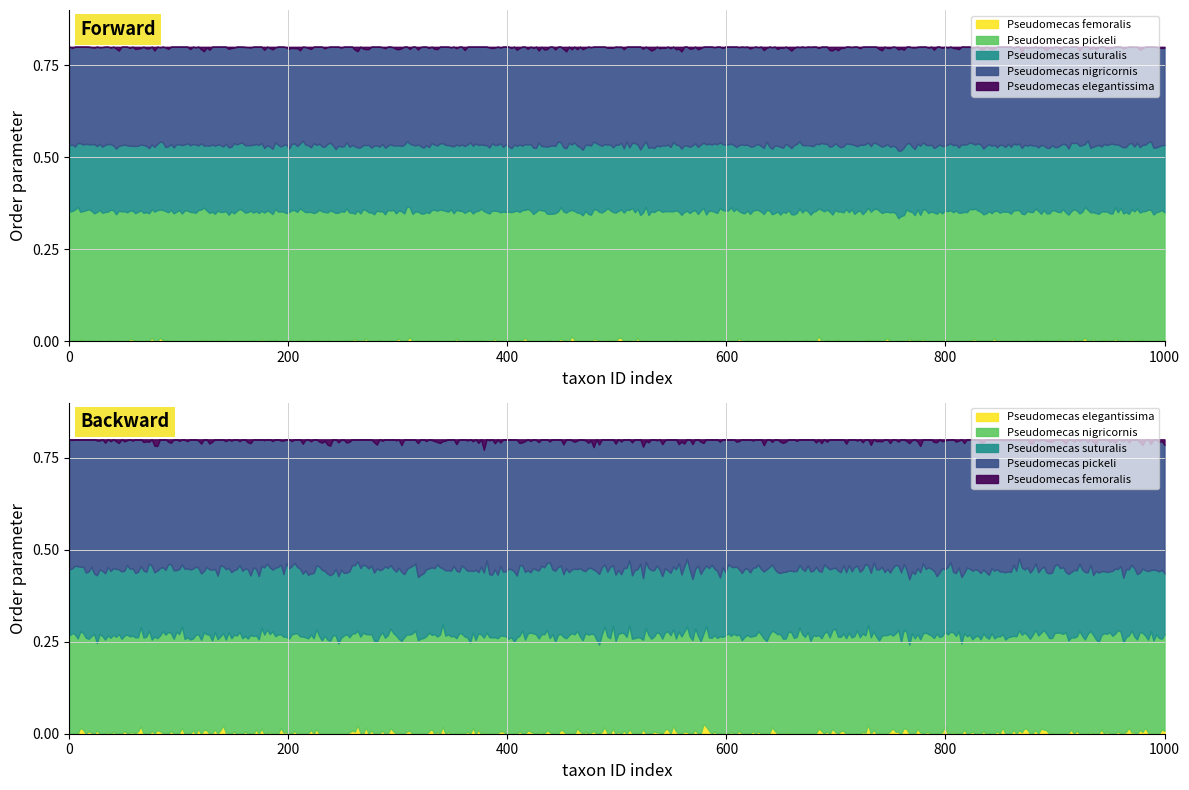

What are all the series names shown in the legend?

Pseudomecas femoralis, Pseudomecas pickeli, Pseudomecas suturalis, Pseudomecas nigricornis, Pseudomecas elegantissima